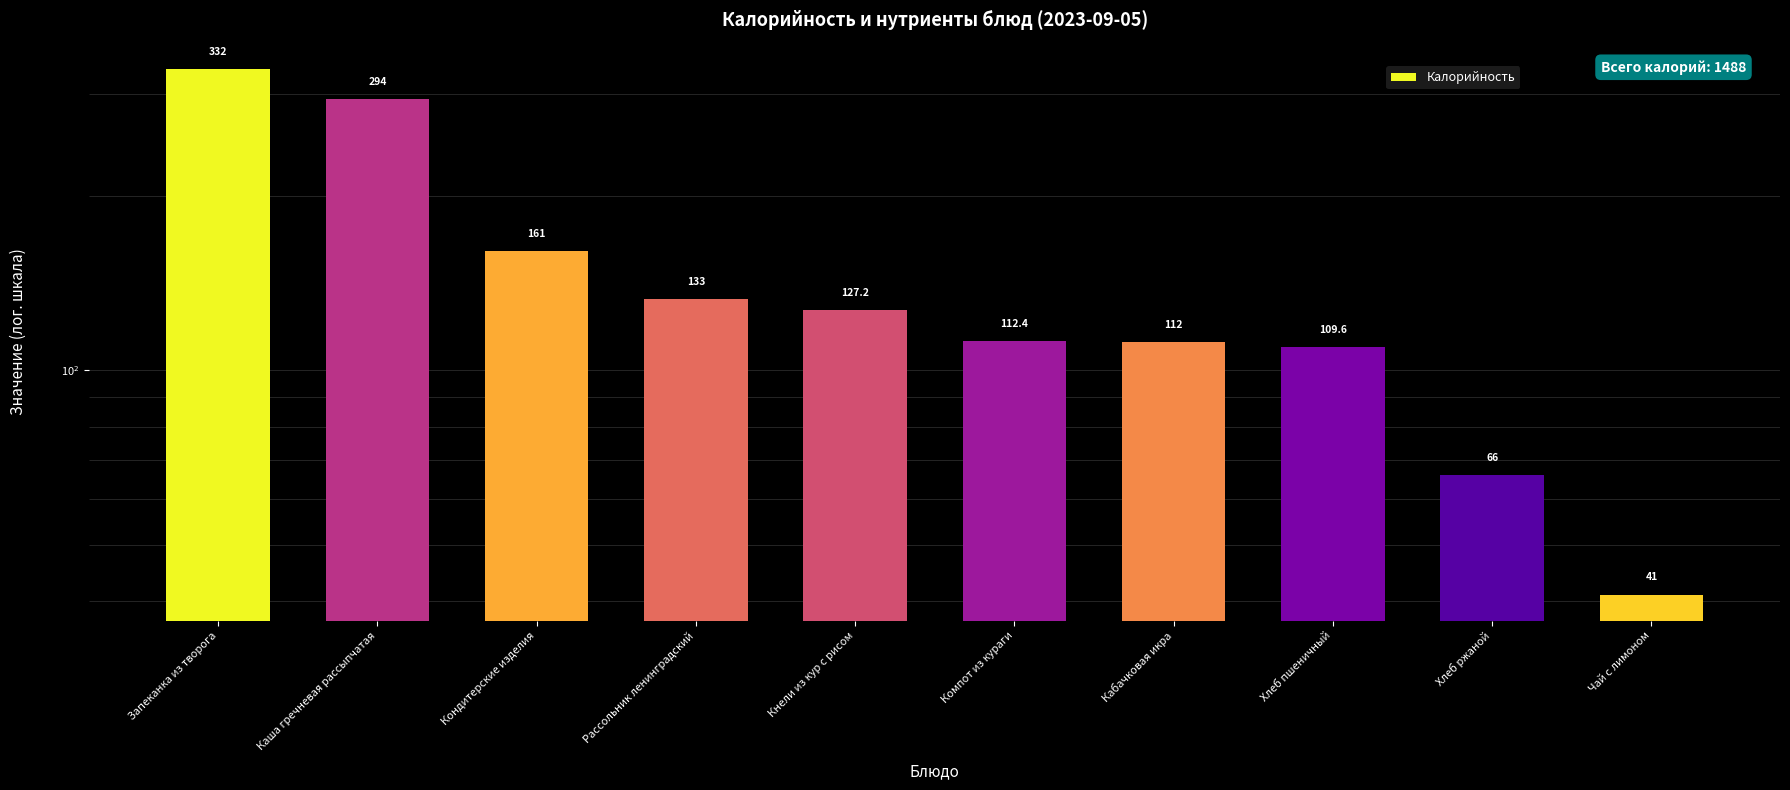

What is the maximum value shown in the chart?

332.0